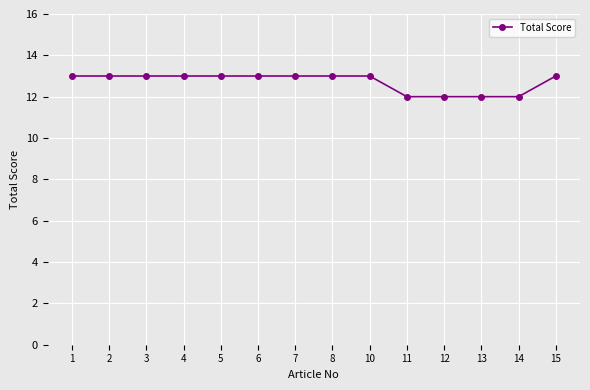

Reading left to right, list all the values displayed in this chart.

13	13	13	13	13	13	13	13	13	12	12	12	12	13